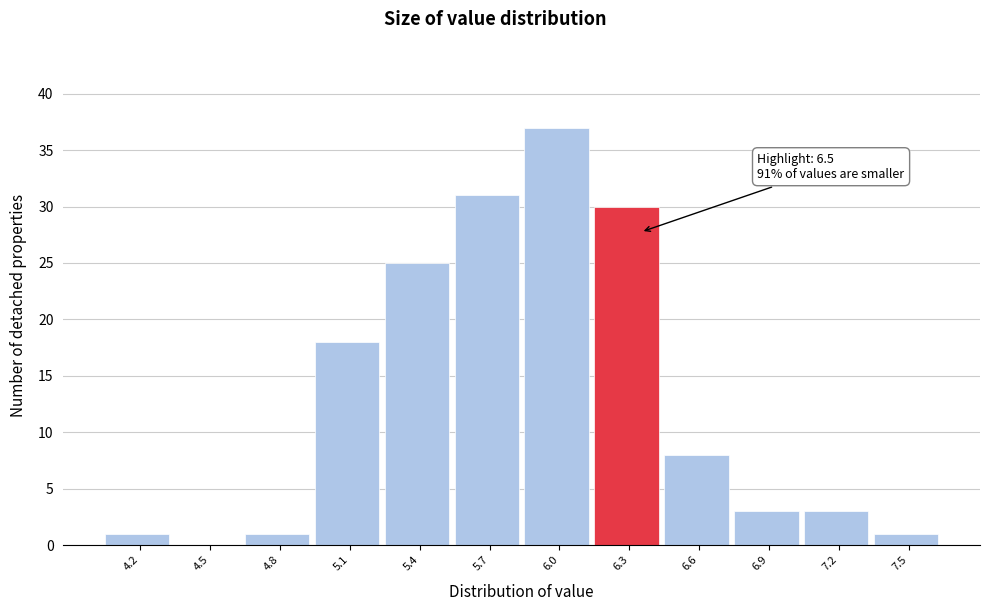

Reading left to right, extract all data points from this chart.

4.2=1	4.5=0	4.8=1	5.1=18	5.4=25	5.7=31	6.0=37	6.3=30	6.6=8	6.9=3	7.2=3	7.5=1